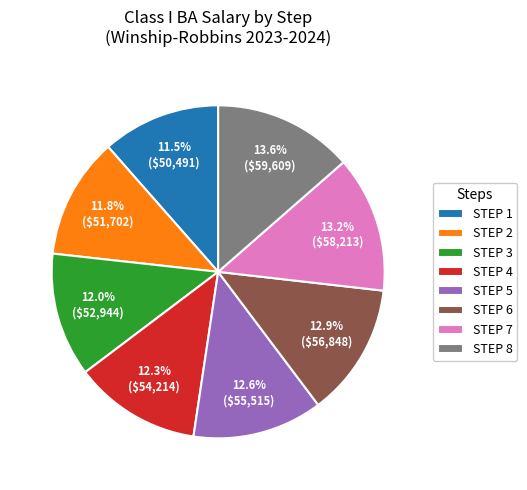

Is there any slice that represents more than half of the pie?

No